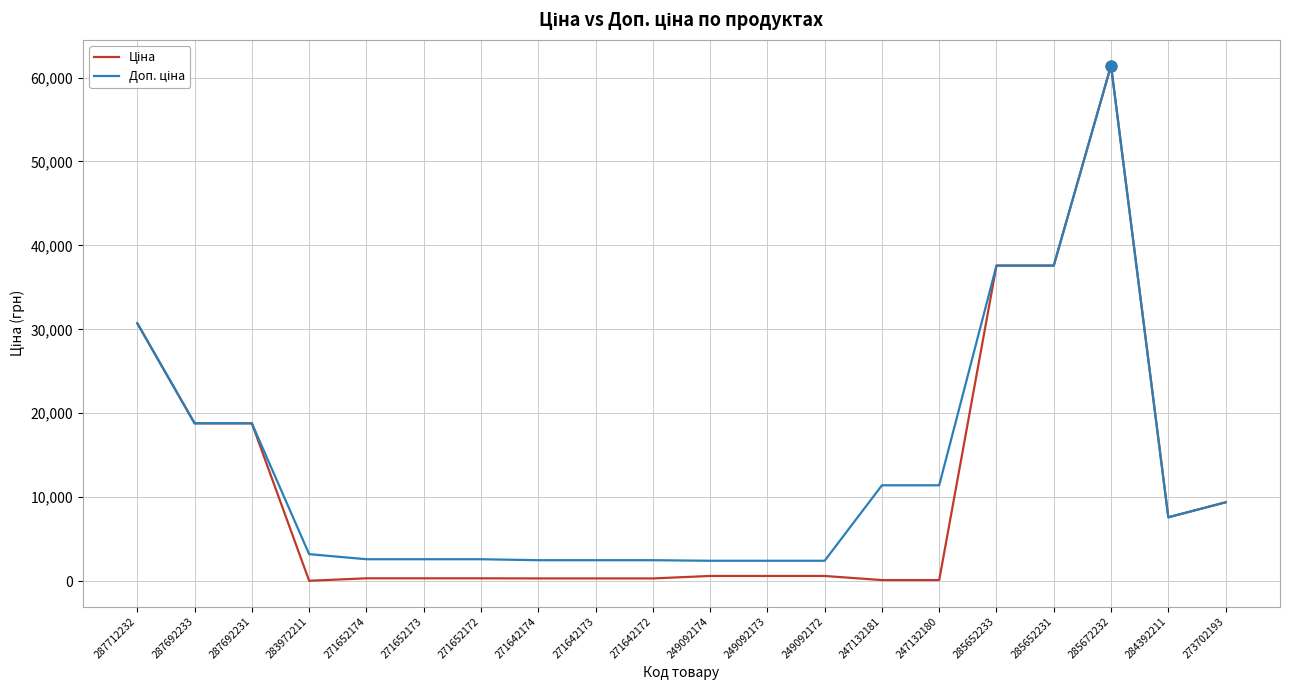

At which category is the sum across all series the highest?

285672232